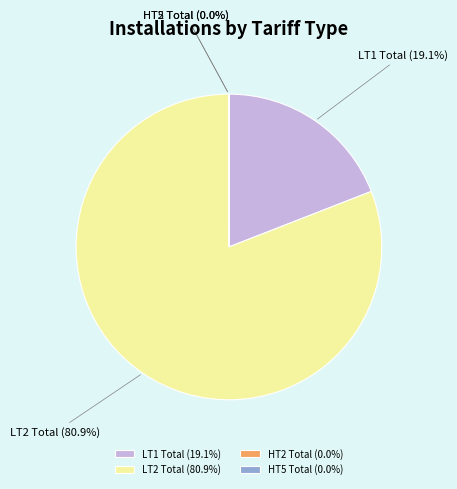

What is the largest slice in the pie chart?

LT2 Total (80.9%)